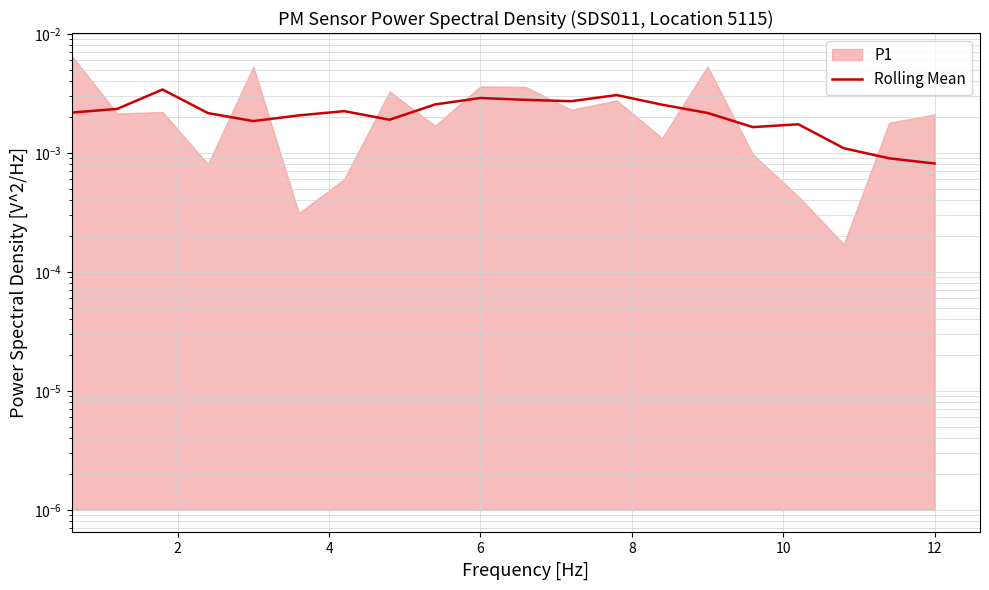

How many data points does each series have?

21